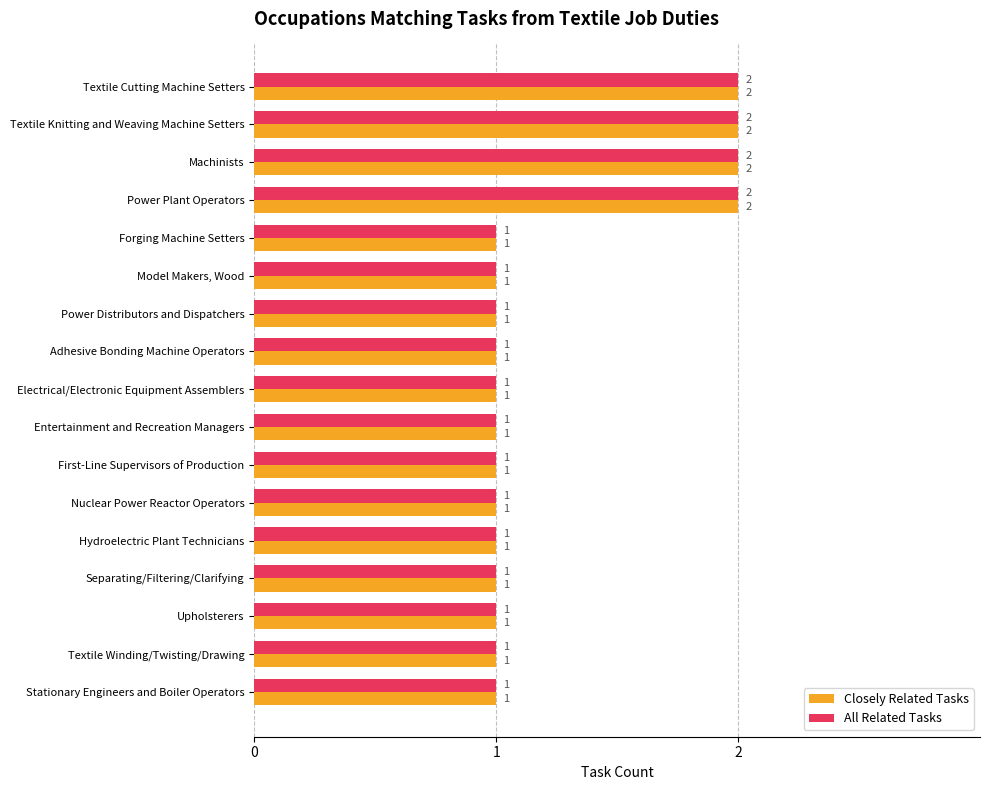

True or false: All Related Tasks has a value of 1 at Hydroelectric Plant Technicians.

True